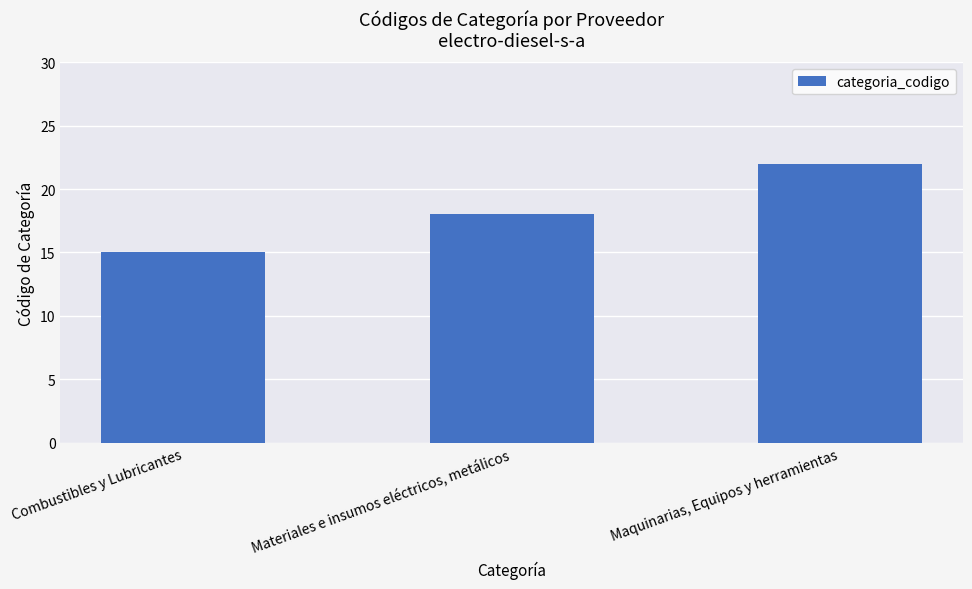

Read the value at Combustibles y Lubricantes.

15